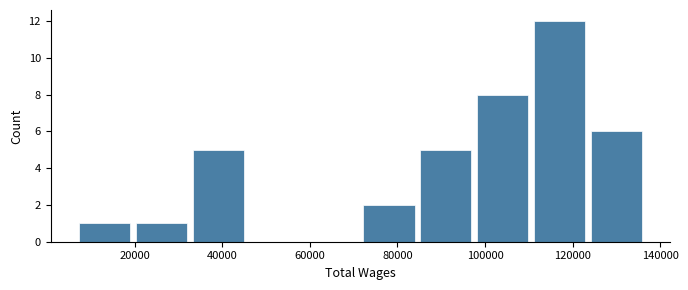

Which range on the x-axis has the tallest bar?

110000 to 124000